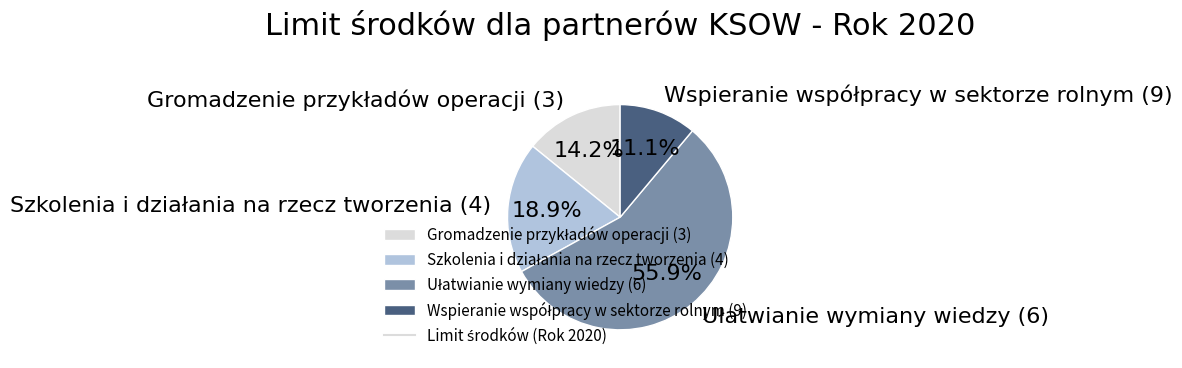

Is there a majority slice in this chart?

Yes